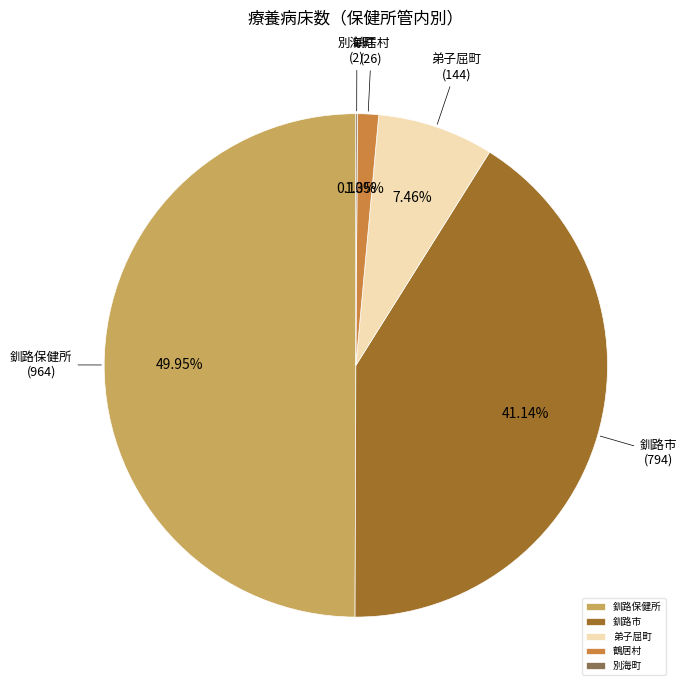

Approximately how many times larger is the value at 釧路保健所 compared to 釧路市?

1.2